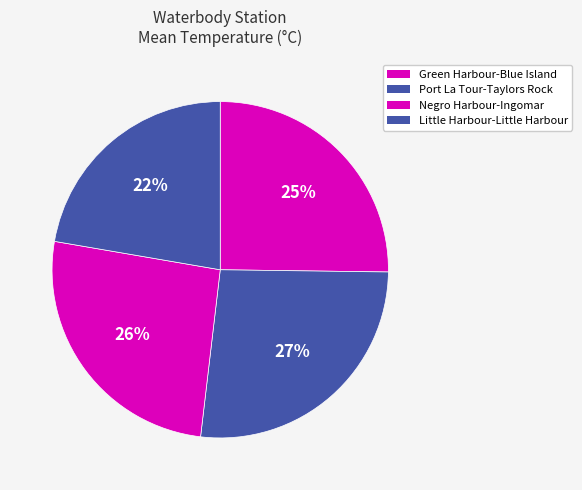

Combined, what portion of the pie is Port La Tour-Taylors Rock and Negro Harbour-Ingomar?

52.5%